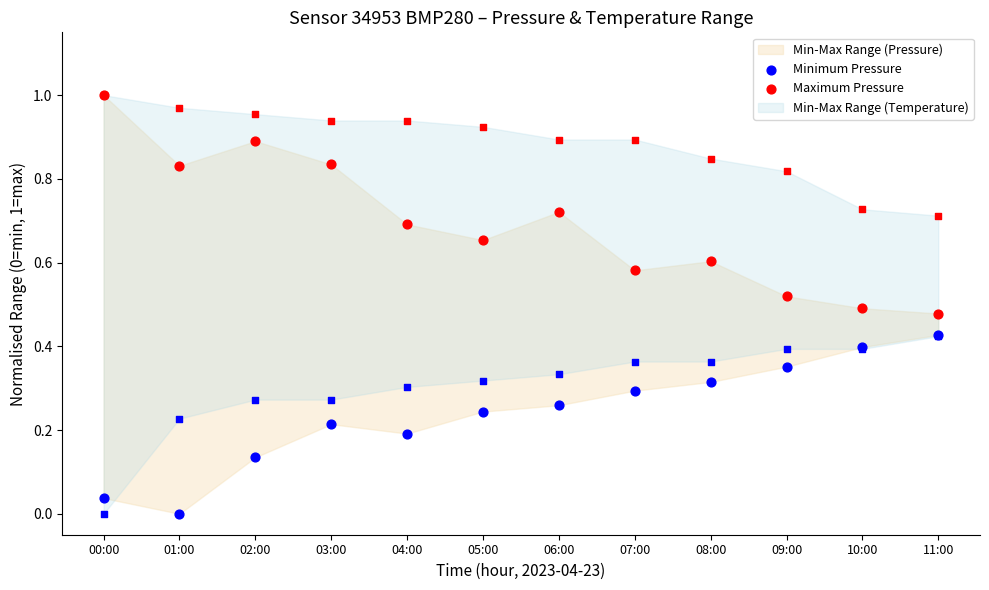

What is the total value across all series at 06:00?

1.0